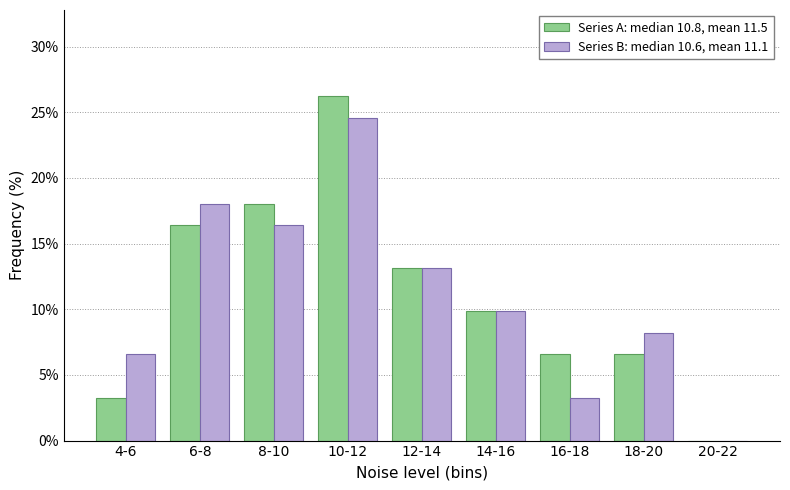

Reading left to right, transcribe all the data shown in this chart.

Series A: median 10.8, mean 11.5: 4-6=3.3	6-8=16.4	8-10=18.0	10-12=26.2	12-14=13.1	14-16=9.8	16-18=6.6	18-20=6.6	20-22=0.0
Series B: median 10.6, mean 11.1: 4-6=6.6	6-8=18.0	8-10=16.4	10-12=24.6	12-14=13.1	14-16=9.8	16-18=3.3	18-20=8.2	20-22=0.0